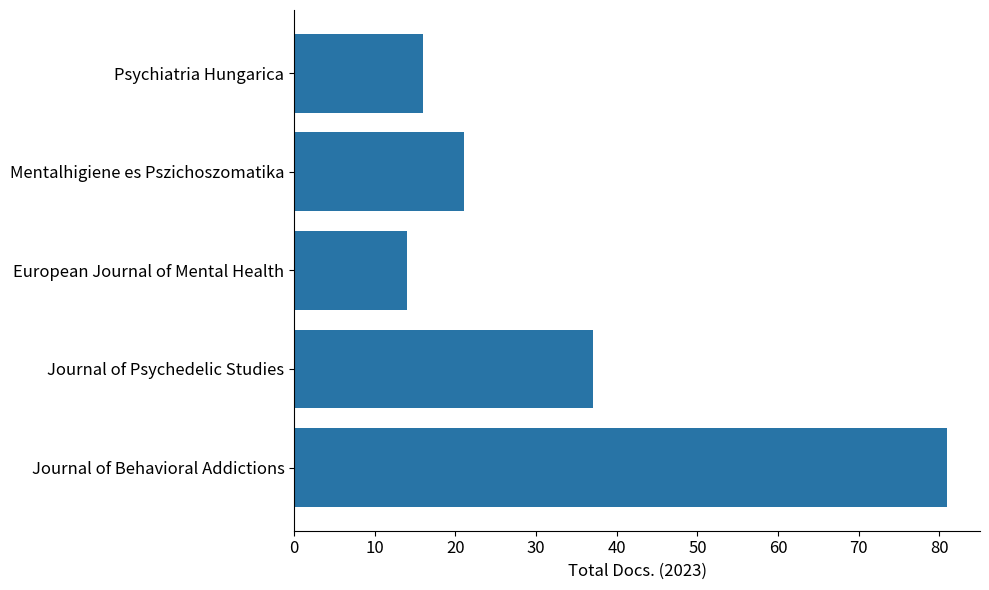

What is the approximate value at European Journal of Mental Health, to the nearest 5?

15